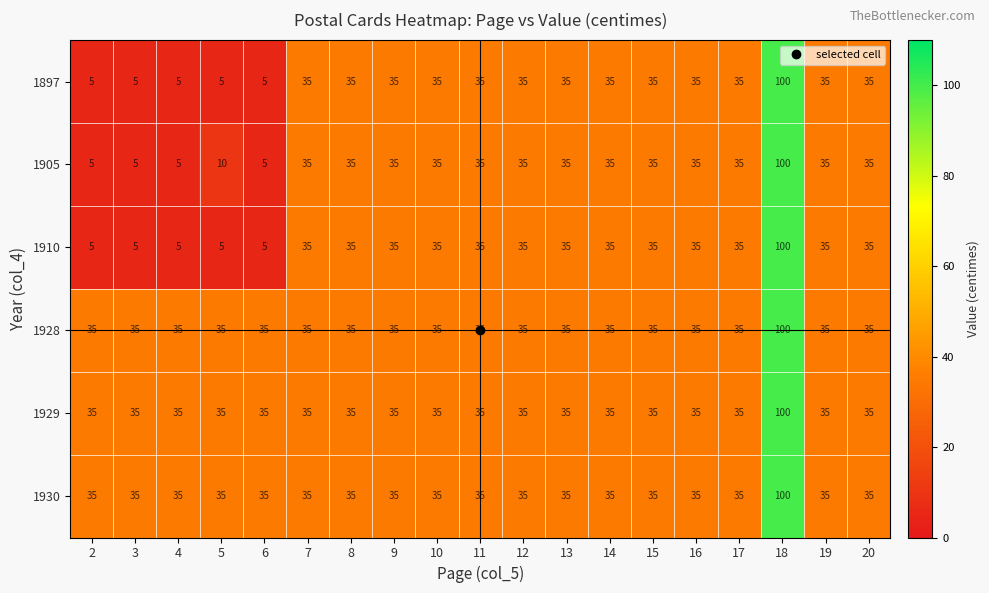

What is the highest value of the 1897 series?

100